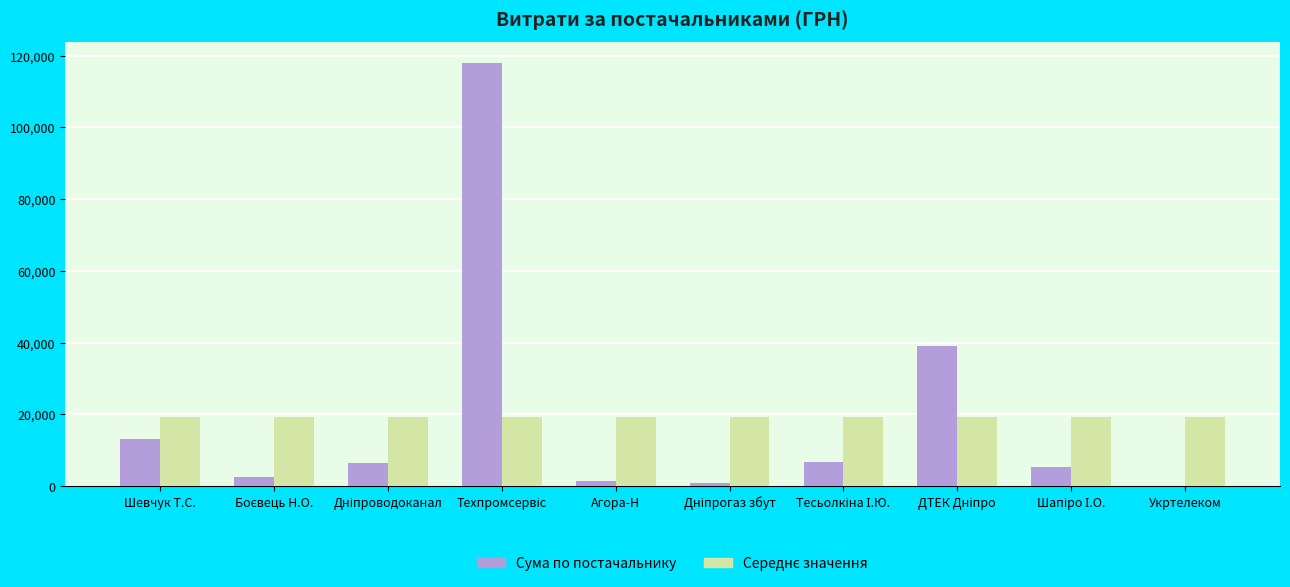

What is the maximum value for Сума по постачальнику?

117912.0